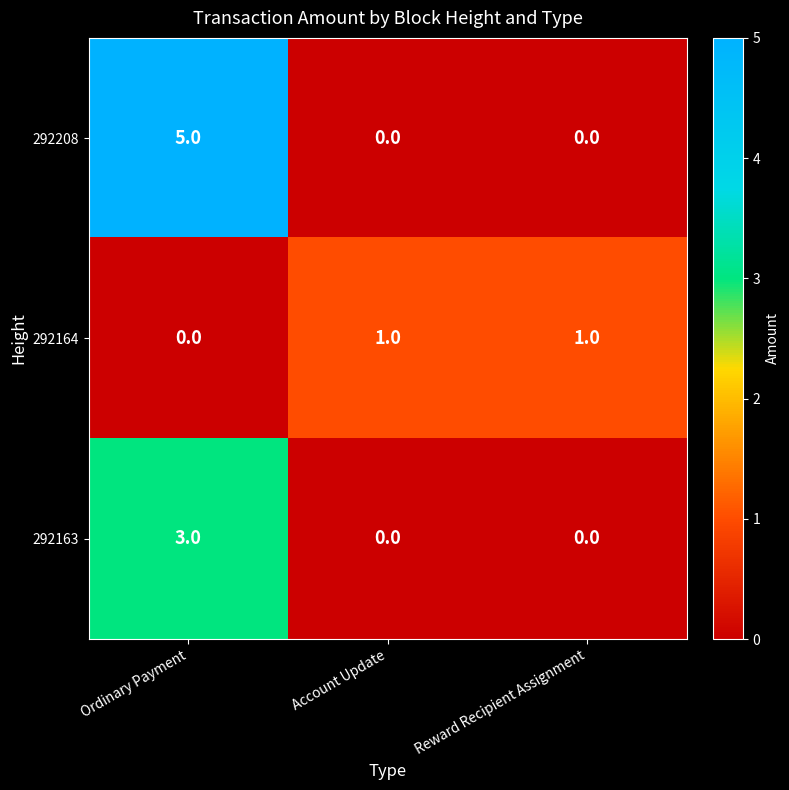

List the series in order of their peak value, lowest first.

292164, 292163, 292208